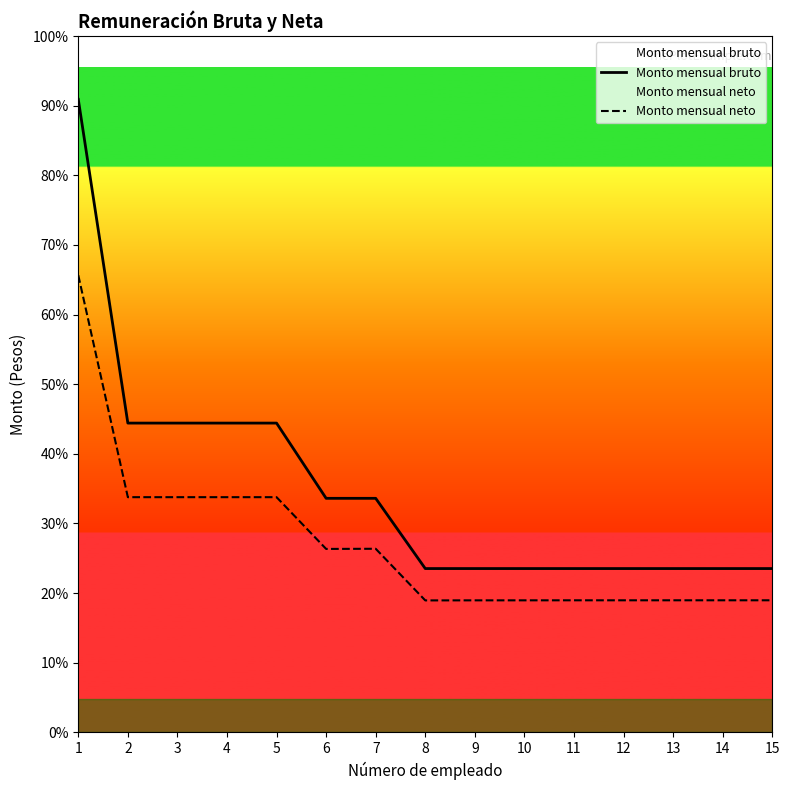

Reading right to left, what are all the values shown in this chart?

Monto mensual bruto: 24672.0	24672.0	24672.0	24672.0	24672.0	24672.0	24672.0	24672.0	35248.0	35248.0	46576.0	46576.0	46576.0	46576.0	95327.0
Monto mensual neto: 19893.8	19893.8	19893.8	19892.2	19892.2	19887.6	19886.0	19876.2	27652.4	27627.9	35421.2	35421.1	35421.1	35421.1	68842.6